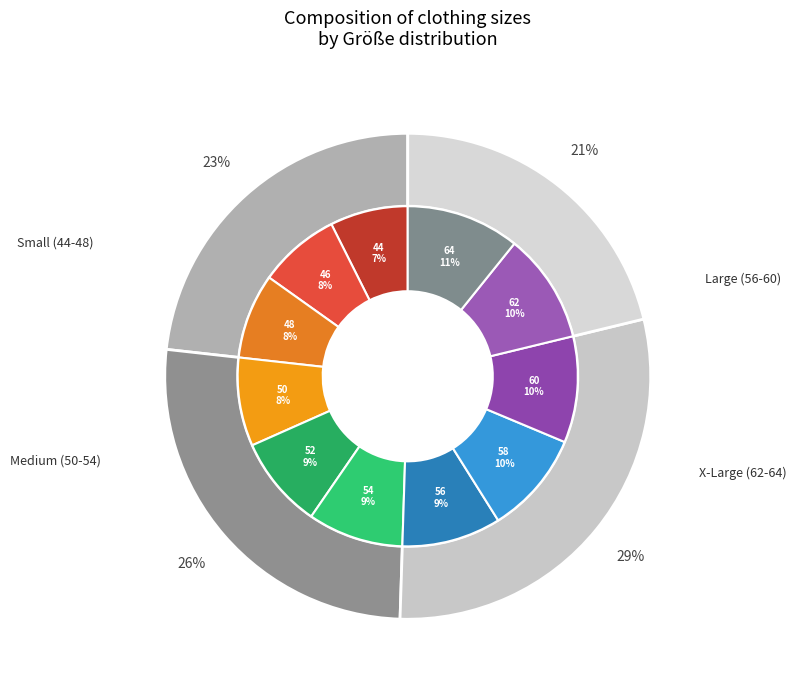

Is there a majority slice in this chart?

No